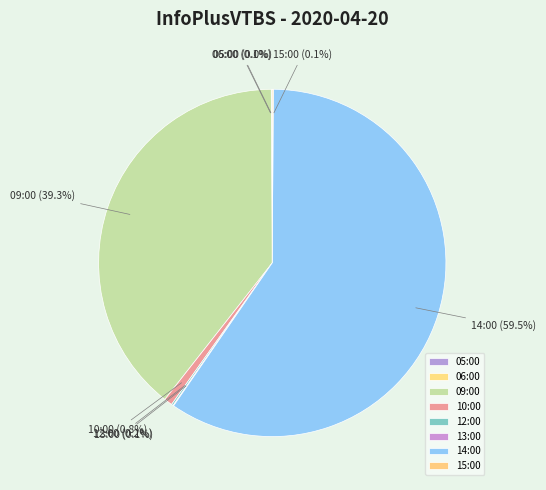

Which category has the biggest portion of the pie?

14:00